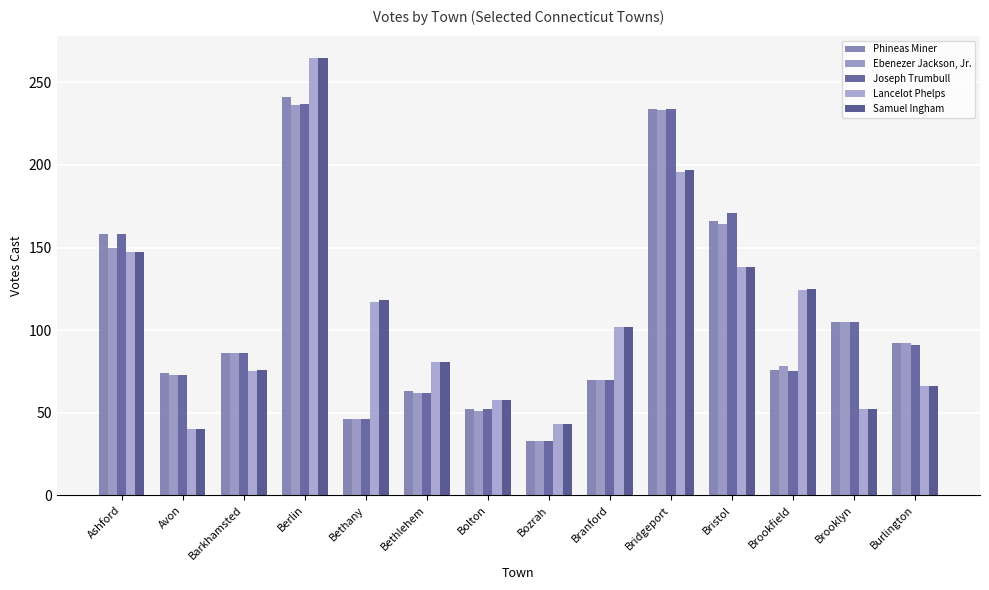

What position from the right is Berlin?

11